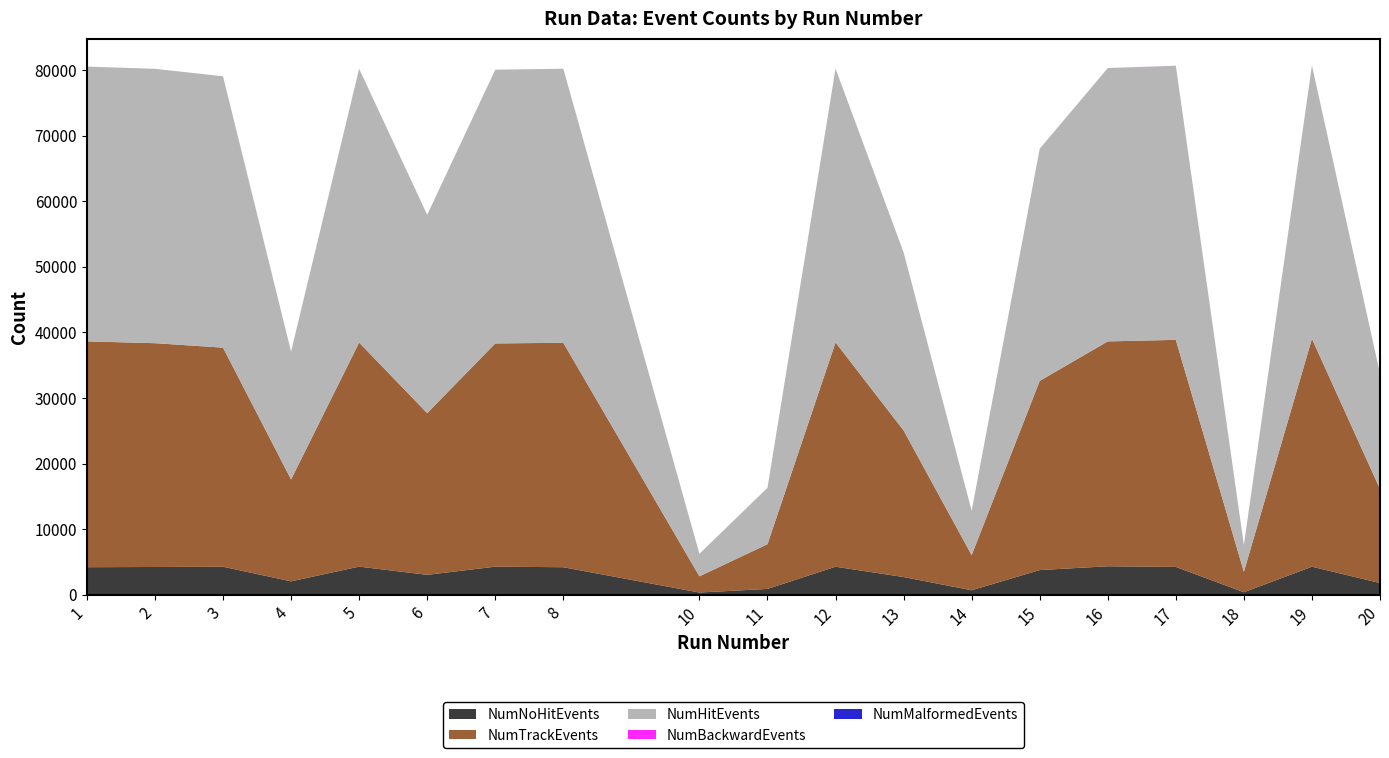

Reading left to right, transcribe all the data shown in this chart.

NumNoHitEvents: 4222	4254	4292	2067	4310	3058	4302	4220	362	912	4294	2723	708	3784	4364	4261	402	4300	1810
NumTrackEvents: 34415	34105	33386	15523	34145	24637	34019	34199	2471	6810	34177	22336	5347	28826	34266	34605	3112	34732	14326
NumHitEvents: 41873	41809	41355	19495	41737	30224	41703	41763	3431	8605	41719	27141	6765	35368	41642	41766	4085	41677	17574
NumBackwardEvents: 1	1	1	1	1	3	7	3	1	1	4	1	1	7	9	9	1	1	1
NumMalformedEvents: 0	0	0	0	0	0	0	0	0	0	0	0	0	0	0	0	0	0	0